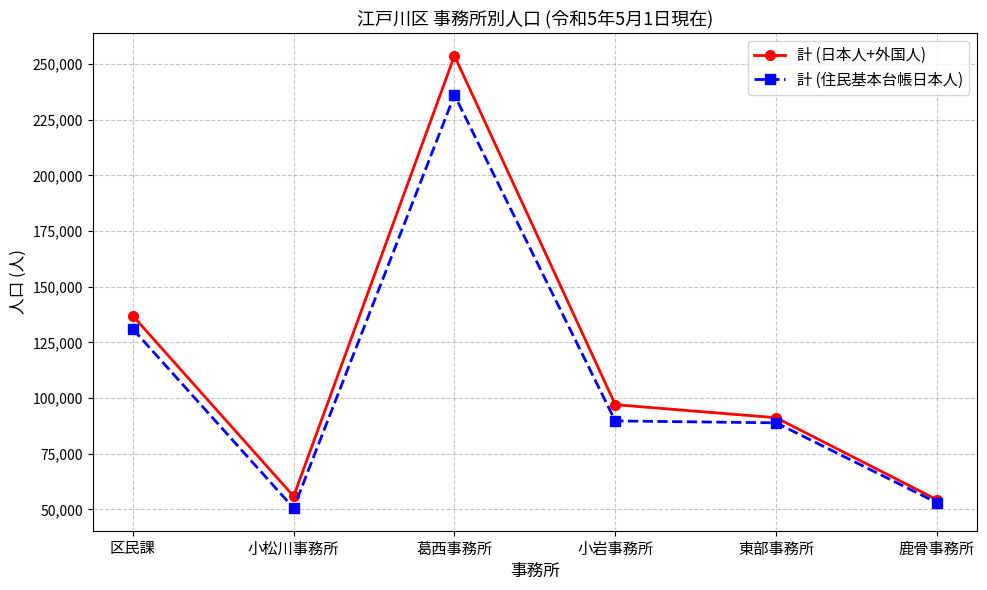

What is the label of the 4th point from the left?

小岩事務所